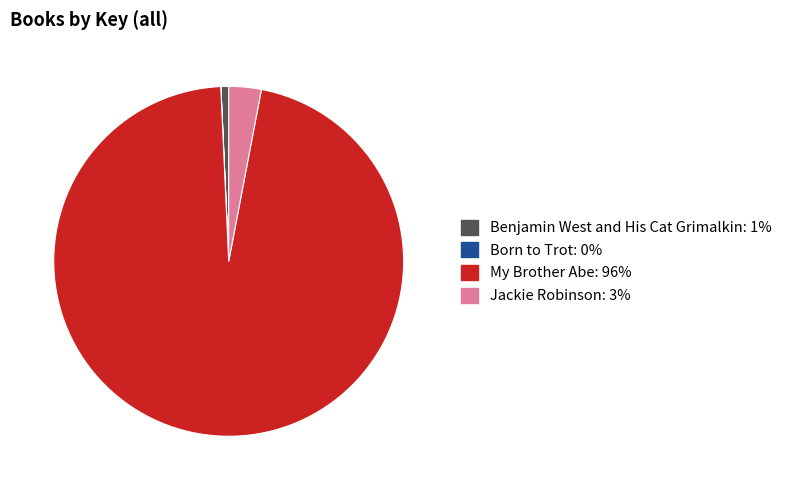

Is the sum of Benjamin West and His Cat Grimalkin and Jackie Robinson greater than half?

No